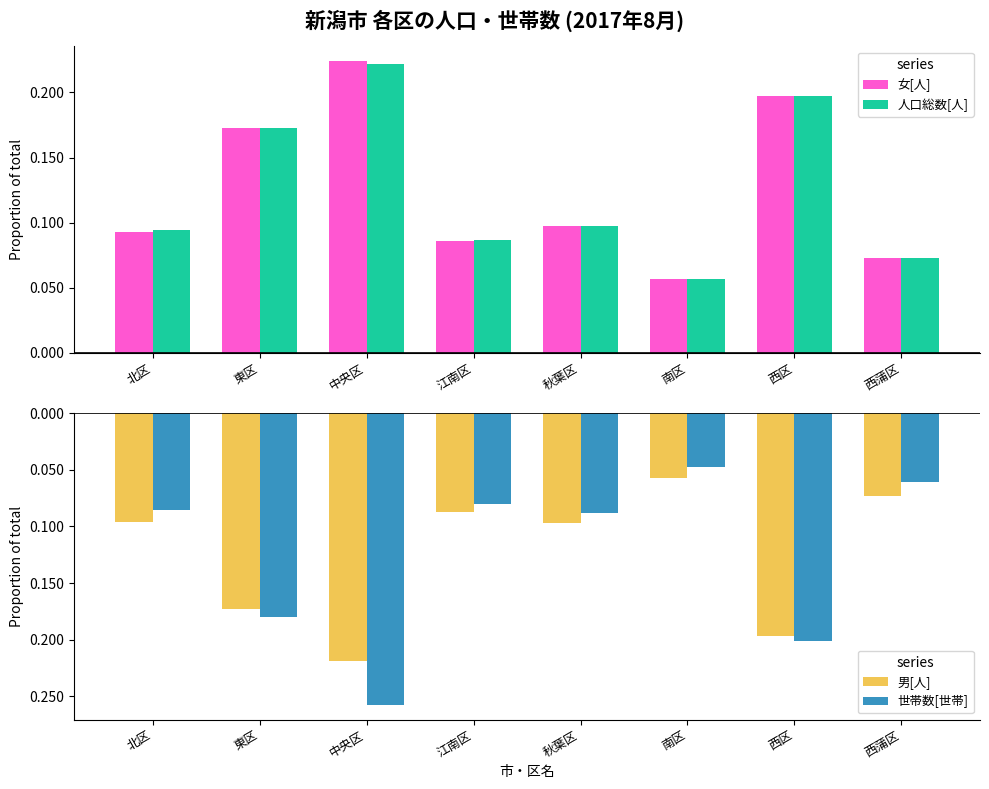

The value of 世帯数[世帯] at 北区 is -0.1. True or false?

True